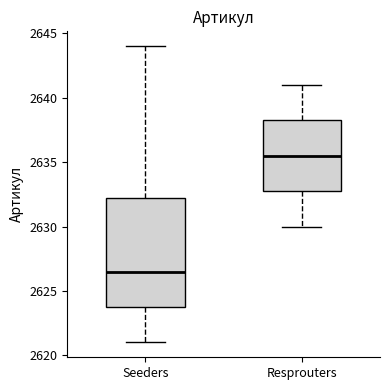

Reading left to right, transcribe this box plot: for each box, give where its median line is, the range the box spans, and where its two whiskers end, as read against the y-axis. The values are not printed on the chart, so give them approximately, as read against the axis.

Seeders: median 2626.5, box 2624.0 to 2632.5, whiskers 2621.0 to 2644.0
Resprouters: median 2635.5, box 2633.0 to 2638.5, whiskers 2630.0 to 2641.0